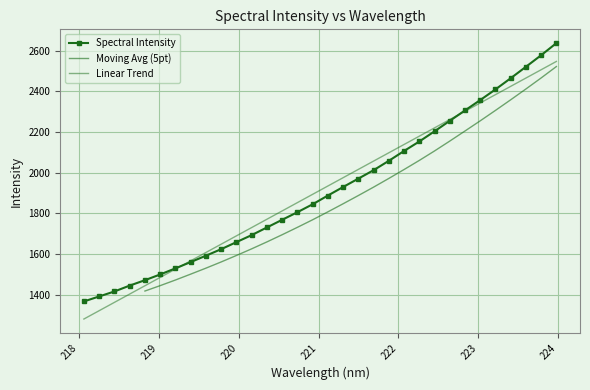

The value at 219.589 is 1592.5. True or false?

True